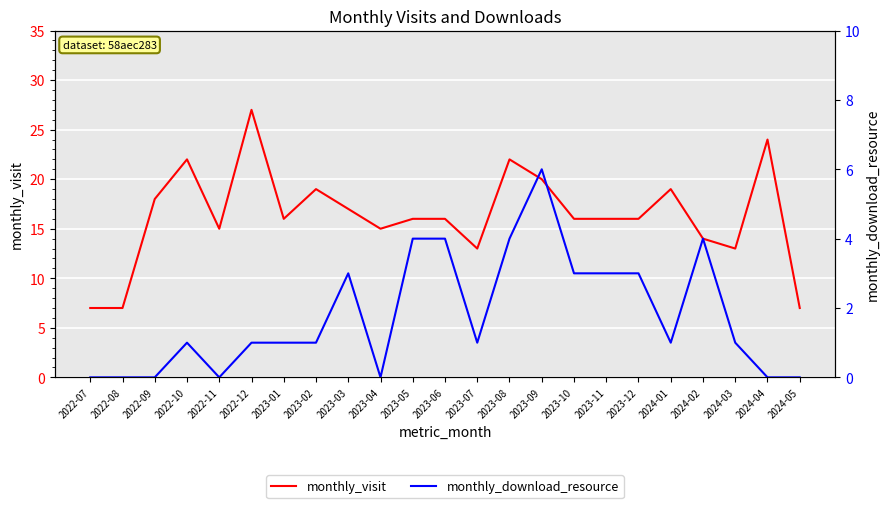

Reading left to right, extract all data points from this chart.

monthly_visit: 7	7	18	22	15	27	16	19	17	15	16	16	13	22	20	16	16	16	19	14	13	24	7
monthly_download_resource: 0	0	0	1	0	1	1	1	3	0	4	4	1	4	6	3	3	3	1	4	1	0	0